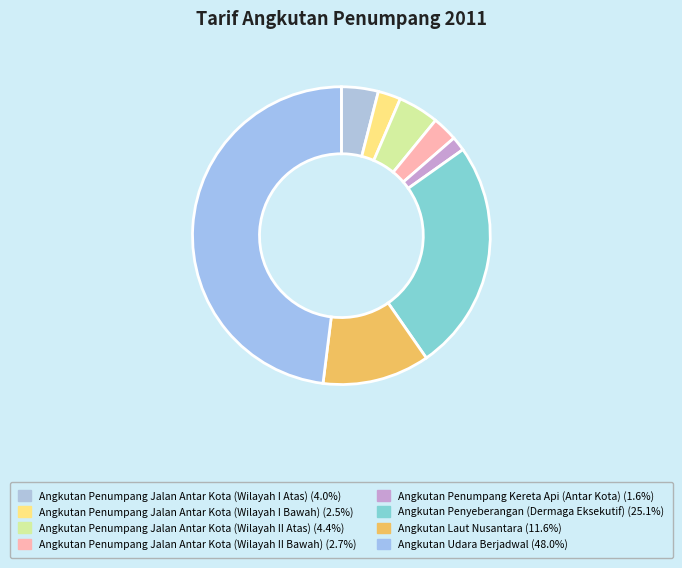

To the nearest percent, what is the difference between the largest and smallest slice percentages?

46%